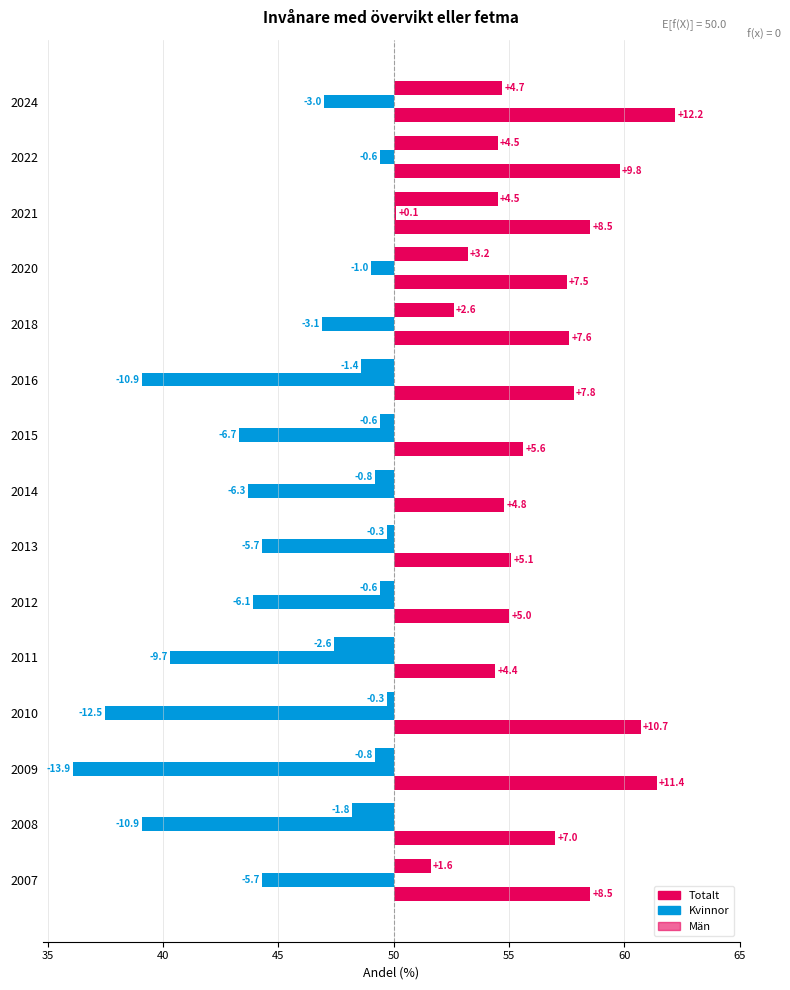

Reading left to right, extract all data points from this chart.

Totalt: 1.6	-1.8	-0.8	-0.3	-2.6	-0.6	-0.3	-0.8	-0.6	-1.4	2.6	3.2	4.5	4.5	4.7
Kvinnor: -5.7	-10.9	-13.9	-12.5	-9.7	-6.1	-5.7	-6.3	-6.7	-10.9	-3.1	-1.0	0.1	-0.6	-3.0
Män: 8.5	7.0	11.4	10.7	4.4	5.0	5.1	4.8	5.6	7.8	7.6	7.5	8.5	9.8	12.2